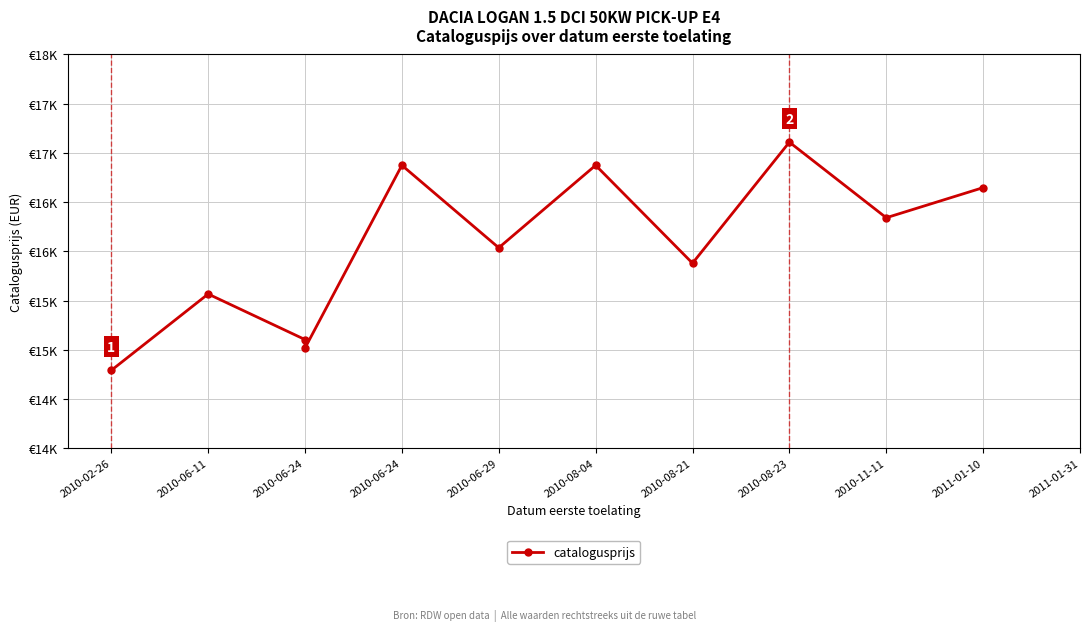

What is the average value?

16021